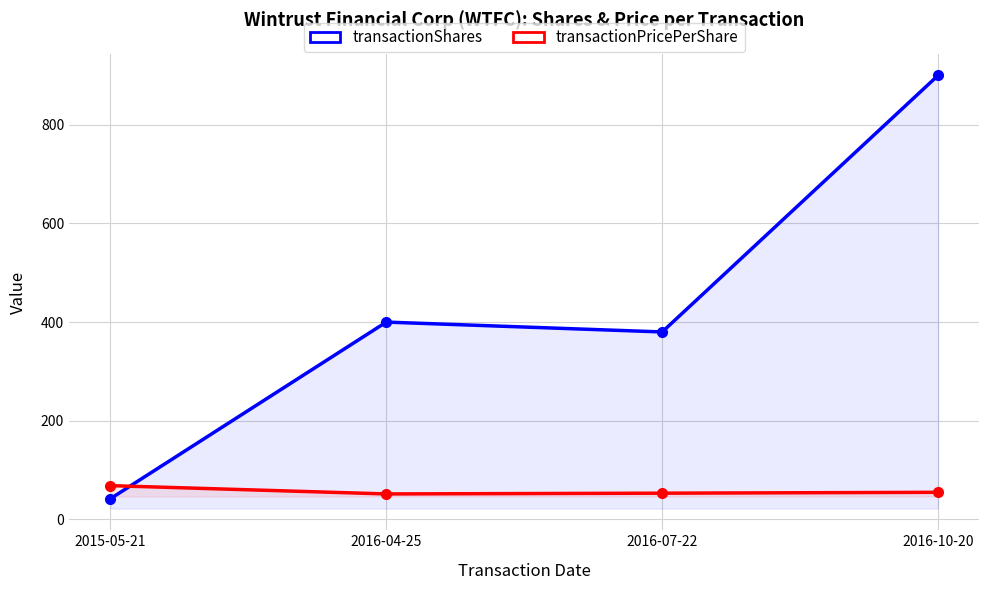

The value of transactionPricePerShare at 2016-10-20 is 55.0. True or false?

True